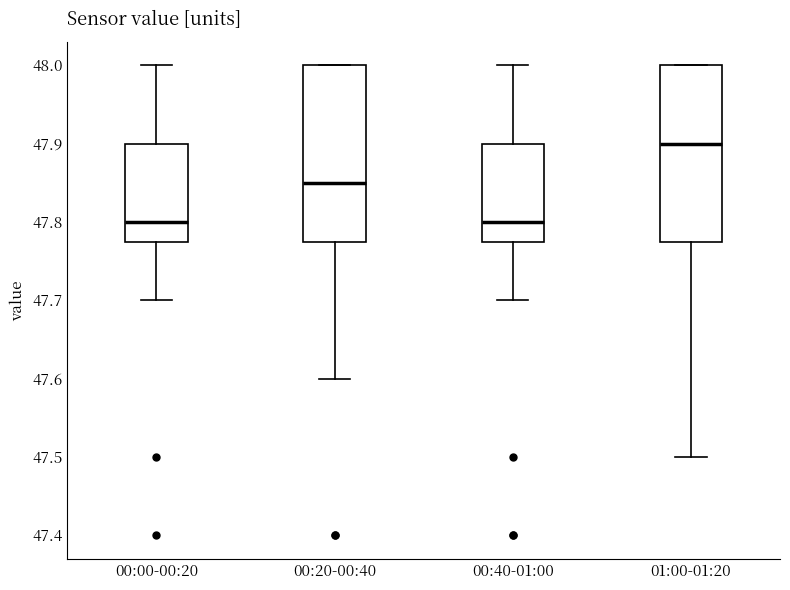

Which box's median line is the highest?

01:00-01:20